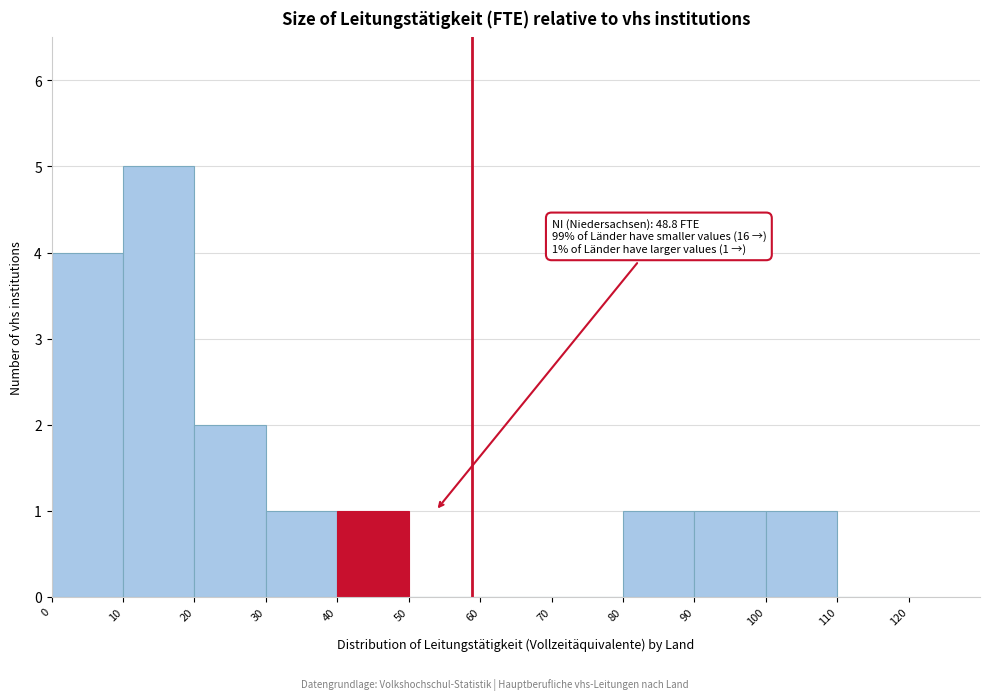

Over which range of the x-axis is the bar tallest?

10 to 20